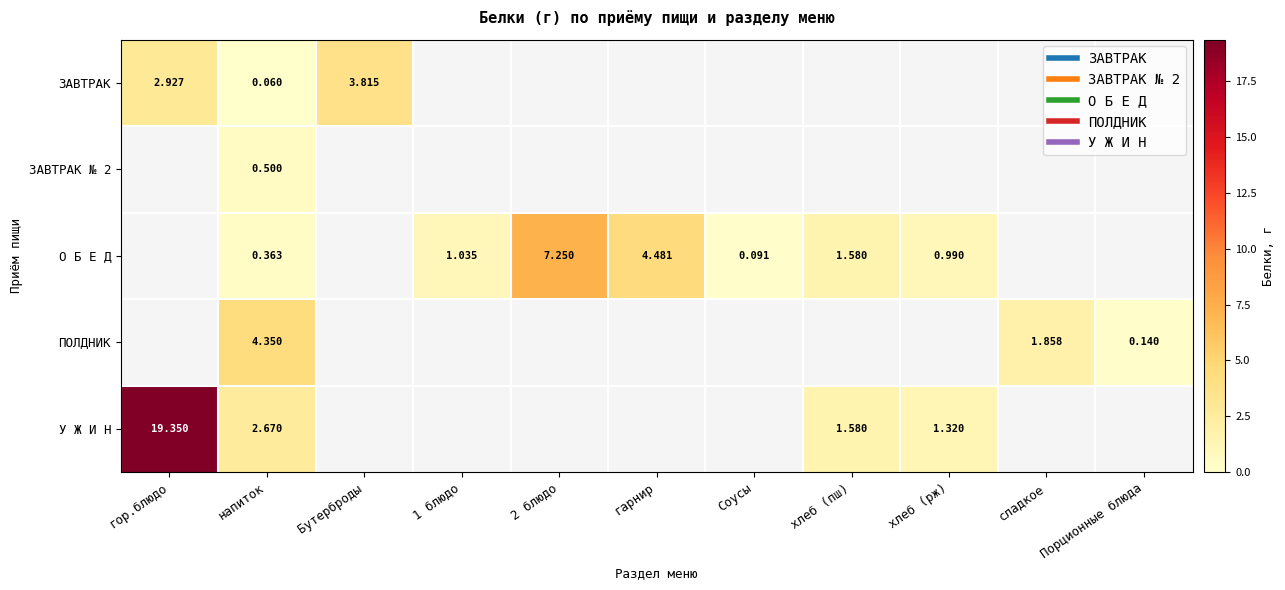

What is the sum of all ПОЛДНИК values?

6.3